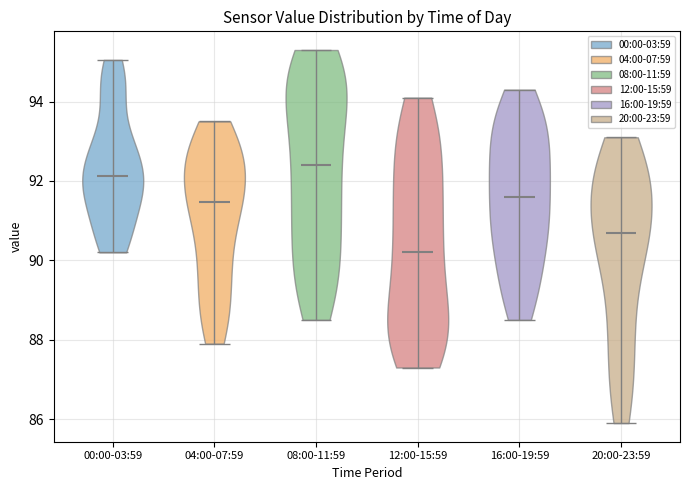

Reading left to right, read every violin against the y-axis: where its median line is, and the lowest and highest points it reaches. The values are not printed on the chart, so give them approximately, as read against the axis.

00:00-03:59: median line 92.2, lowest point 90.2, highest point 95.0
04:00-07:59: median line 91.4, lowest point 88.0, highest point 93.6
08:00-11:59: median line 92.4, lowest point 88.6, highest point 95.4
12:00-15:59: median line 90.2, lowest point 87.4, highest point 94.2
16:00-19:59: median line 91.6, lowest point 88.6, highest point 94.4
20:00-23:59: median line 90.8, lowest point 86.0, highest point 93.2